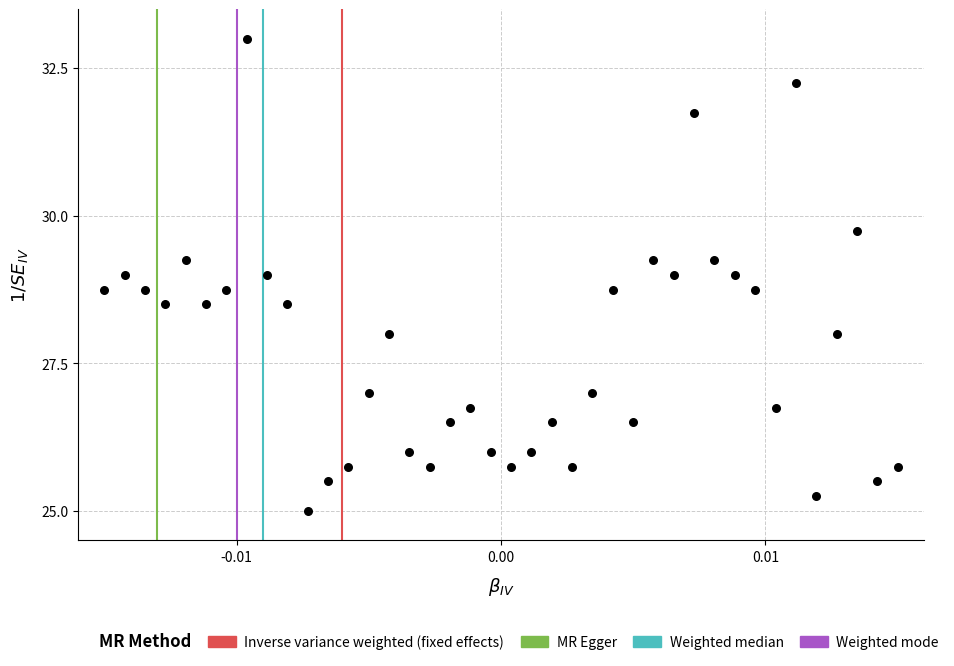

How many points are shown in the scatter plot?

40